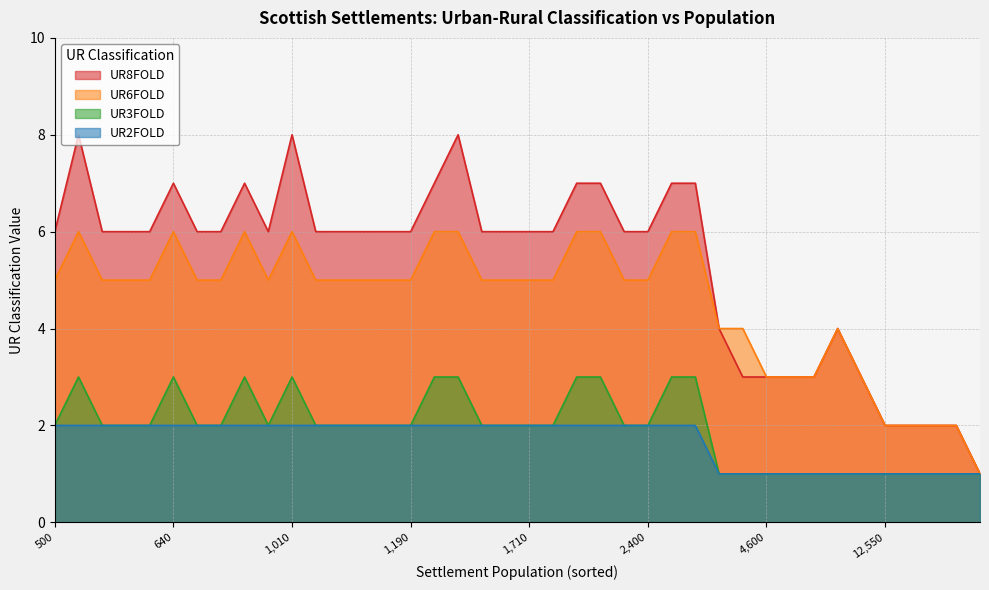

What is the maximum value shown in the chart?

8